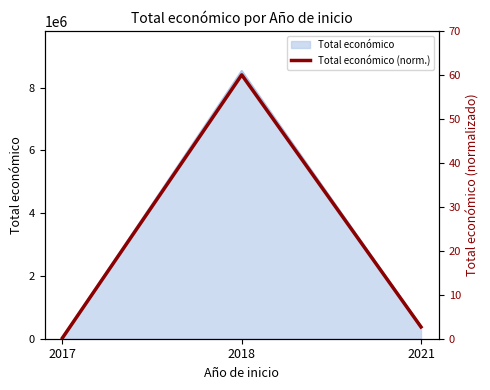

List the labels in order of value, largest first.

2018, 2021, 2017